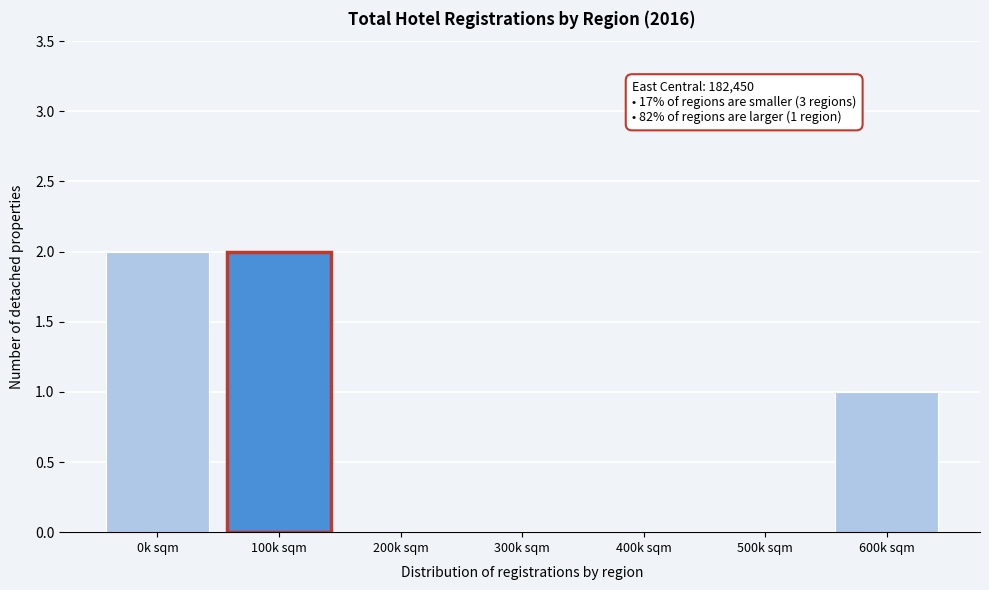

Reading left to right, transcribe all the data shown in this chart.

0k sqm=2	100k sqm=2	200k sqm=0	300k sqm=0	400k sqm=0	500k sqm=0	600k sqm=1